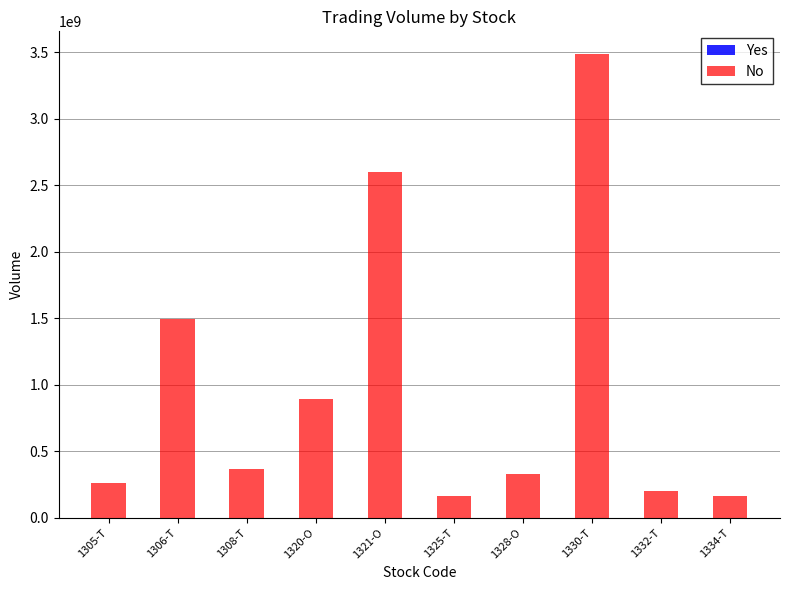

At which category is the sum across all series the highest?

1330-T